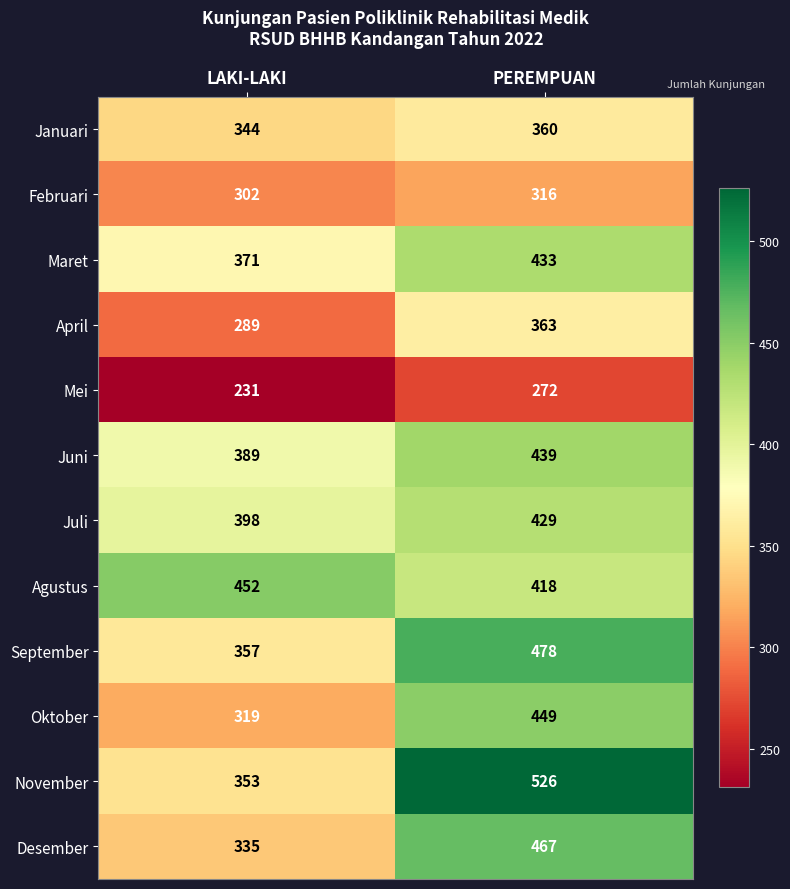

Which series has the largest total across all categories?

November